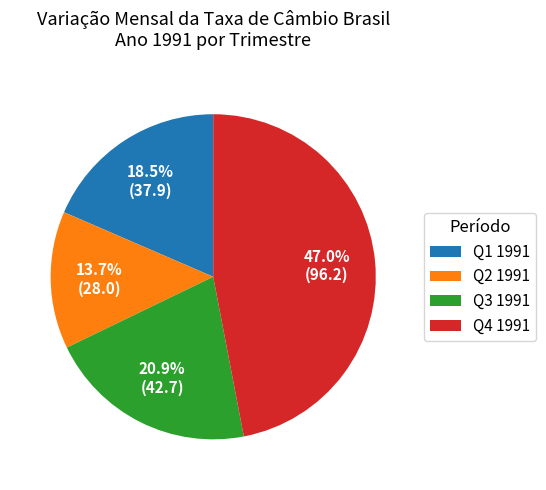

Is the sum of Q1 1991 and Q4 1991 greater than half?

Yes